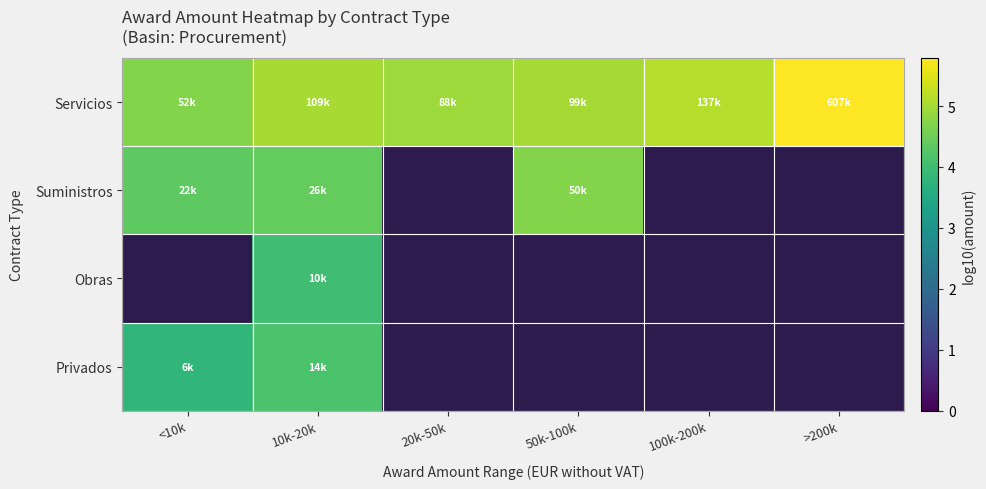

The value of Servicios at >200k is 2.6. True or false?

False